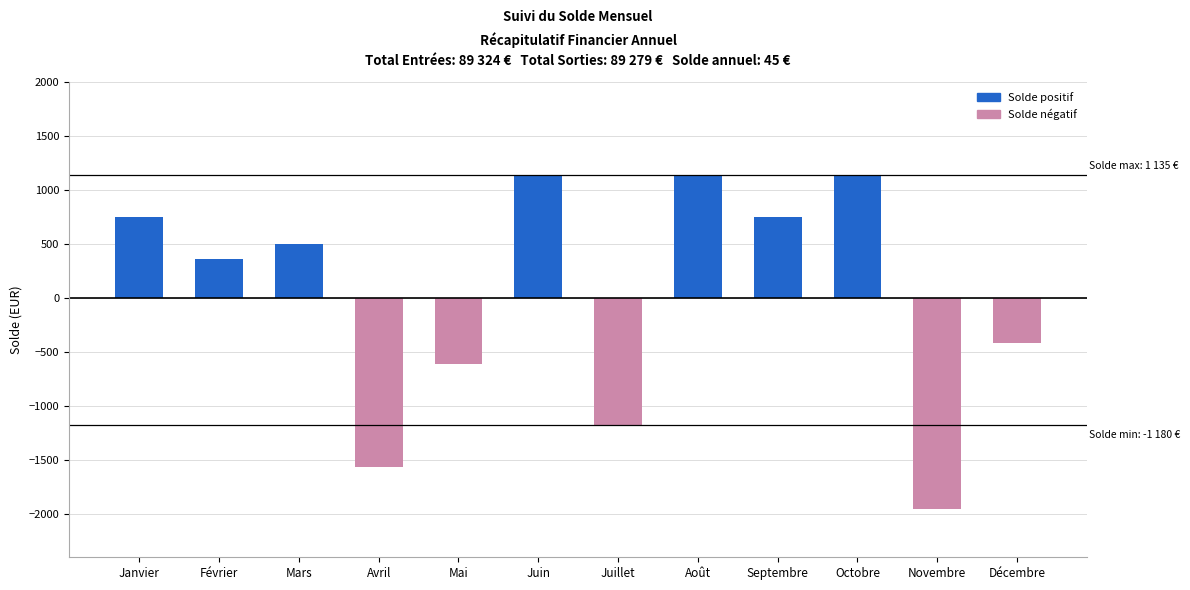

How many values are below 498?

6